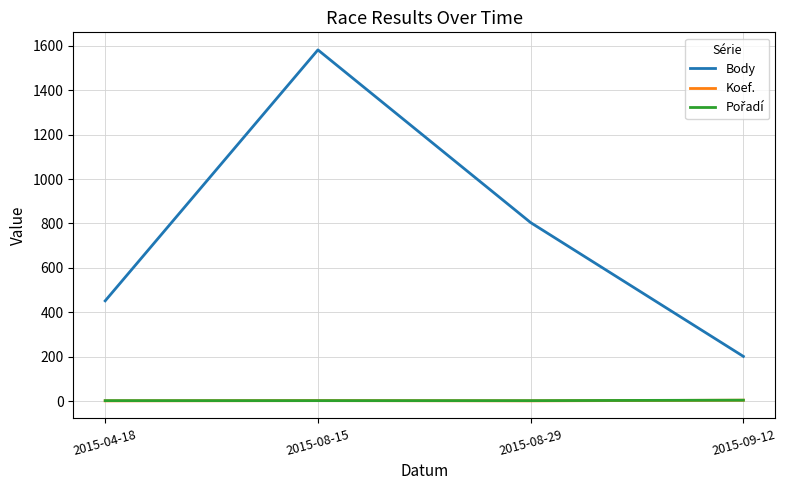

True or false: Body has a value of 145 at 2015-04-18.

False